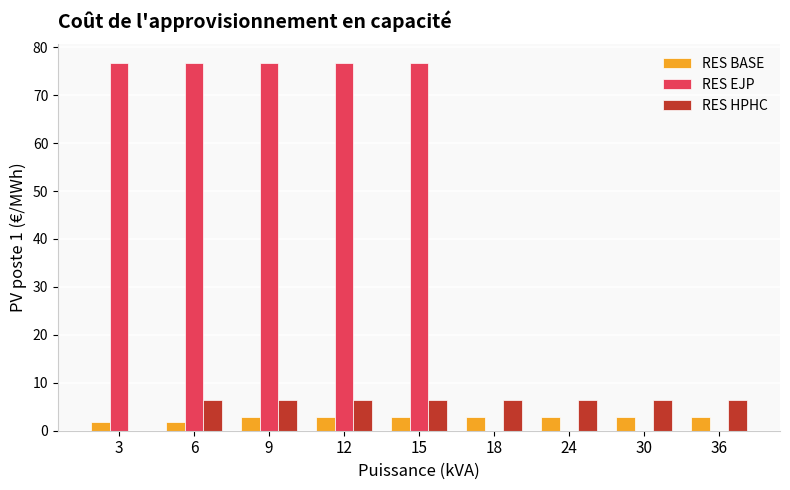

Is it true that RES EJP equals 0.0 at 36?

True